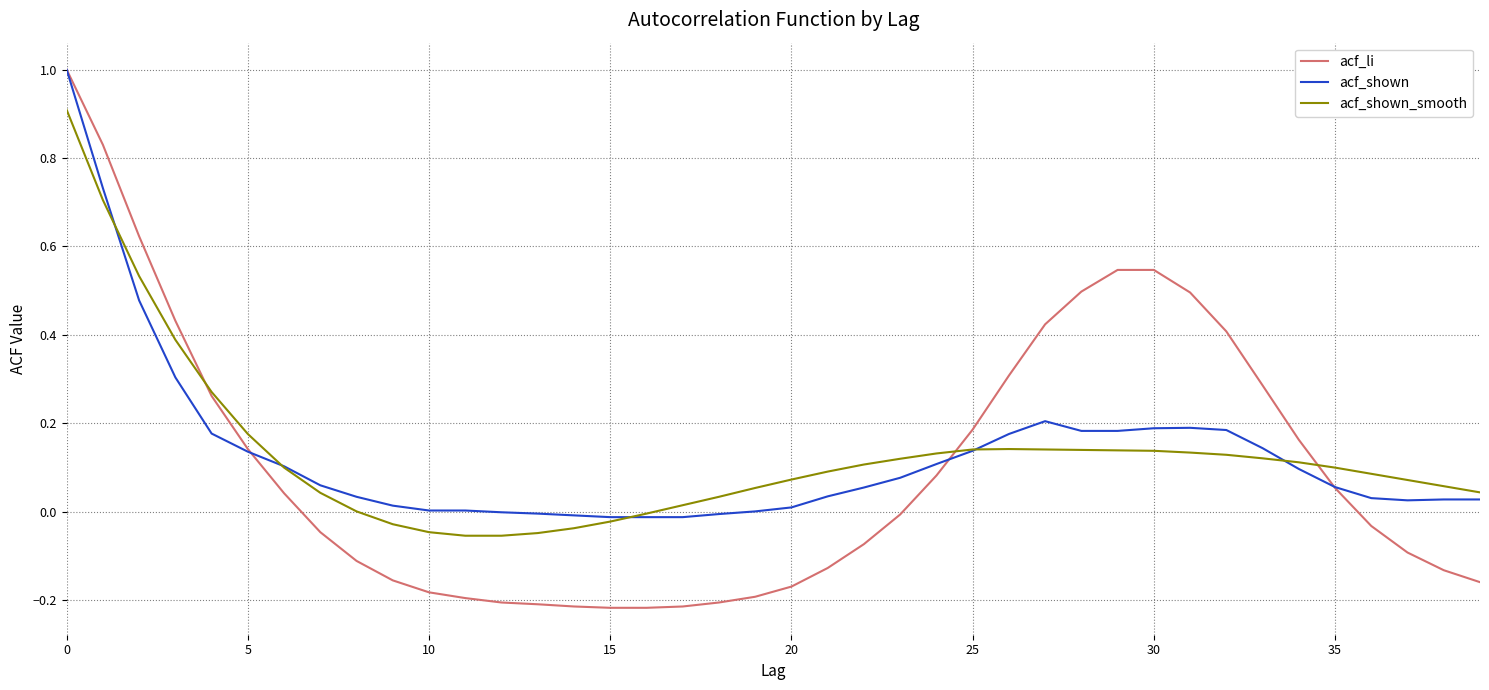

Which series has the largest range (max minus min)?

acf_li